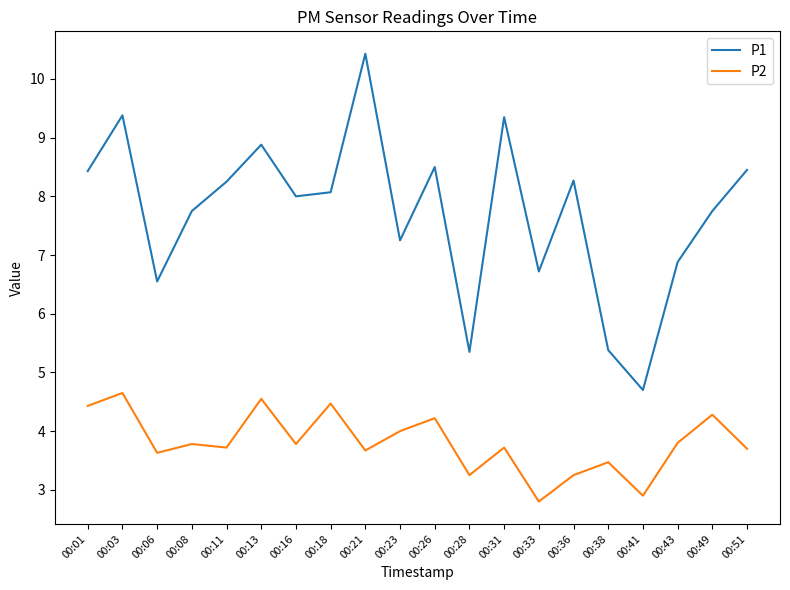

Where does the P2 series first go above 3?

00:01